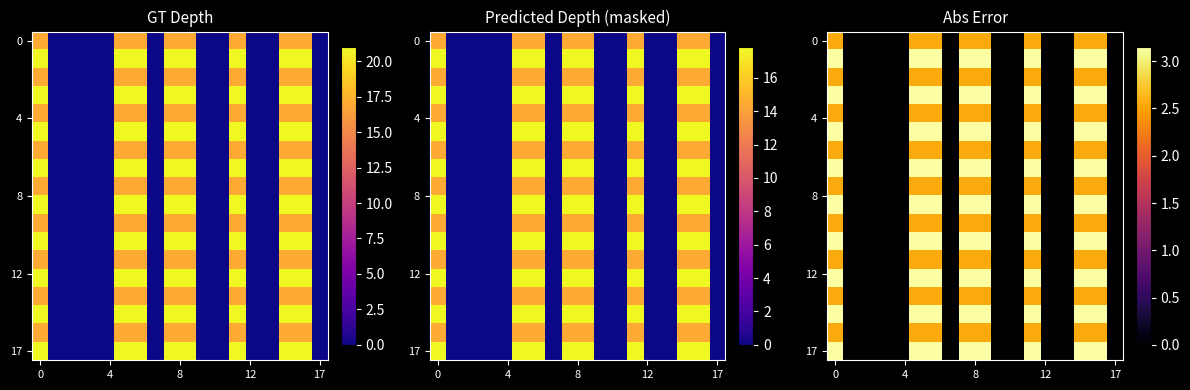

Count the number of categories in the chart.

18